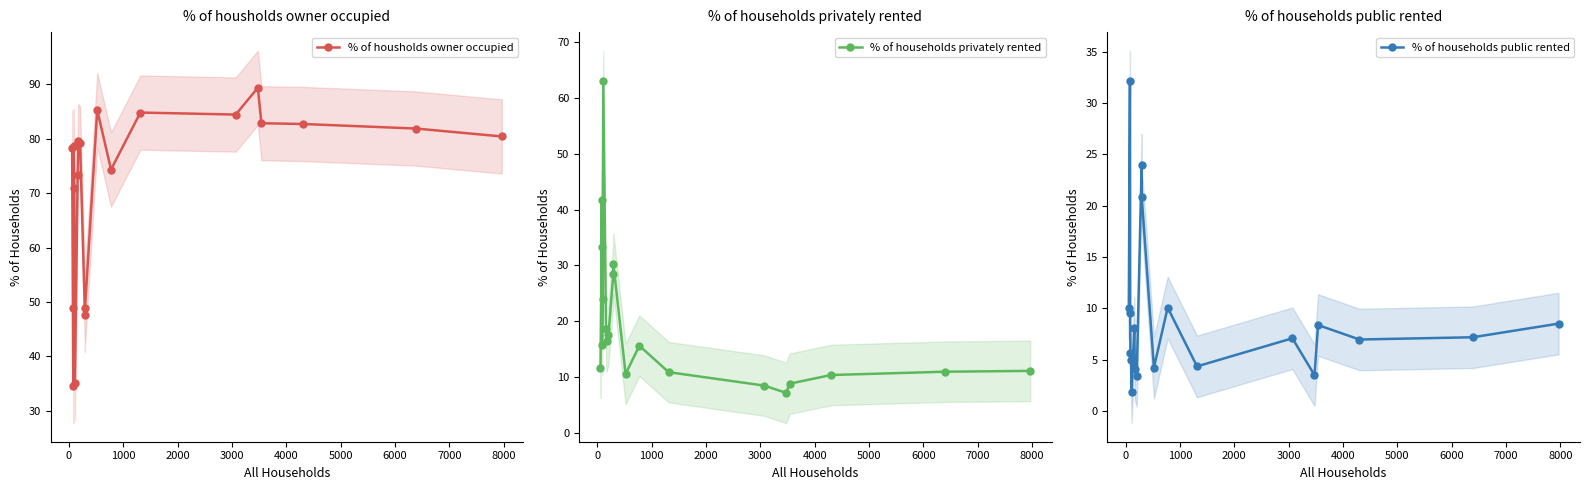

What is the value of the % of households privately rented point at the 7th from the left?

18.6